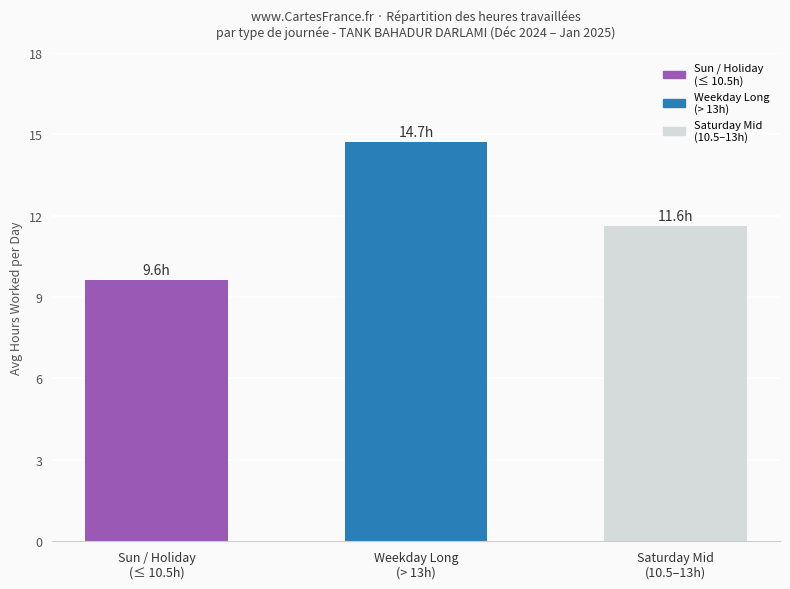

What is the maximum value shown in the chart?

14.7